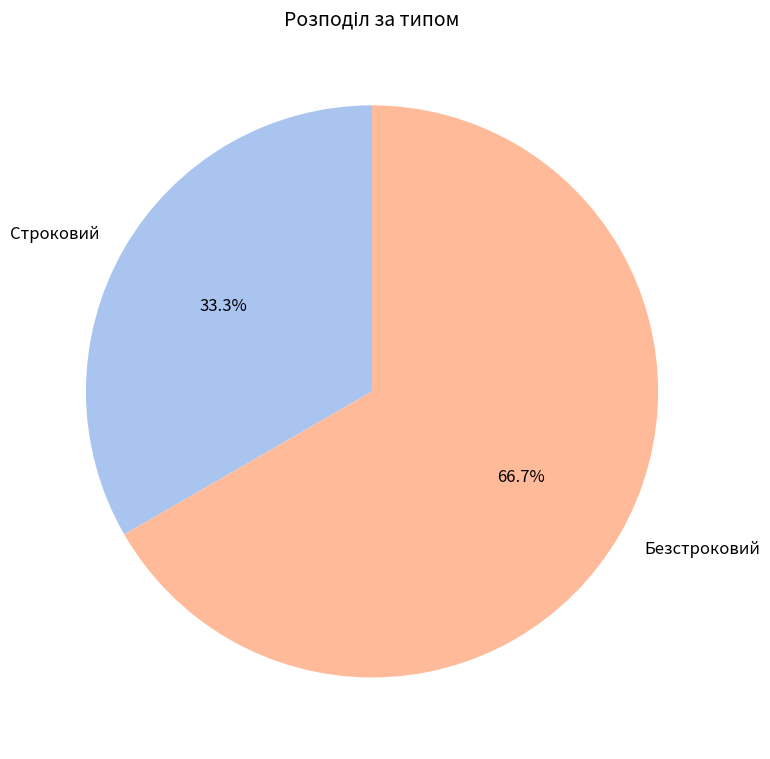

What percentage is the Безстроковий slice, to the nearest percent?

67%